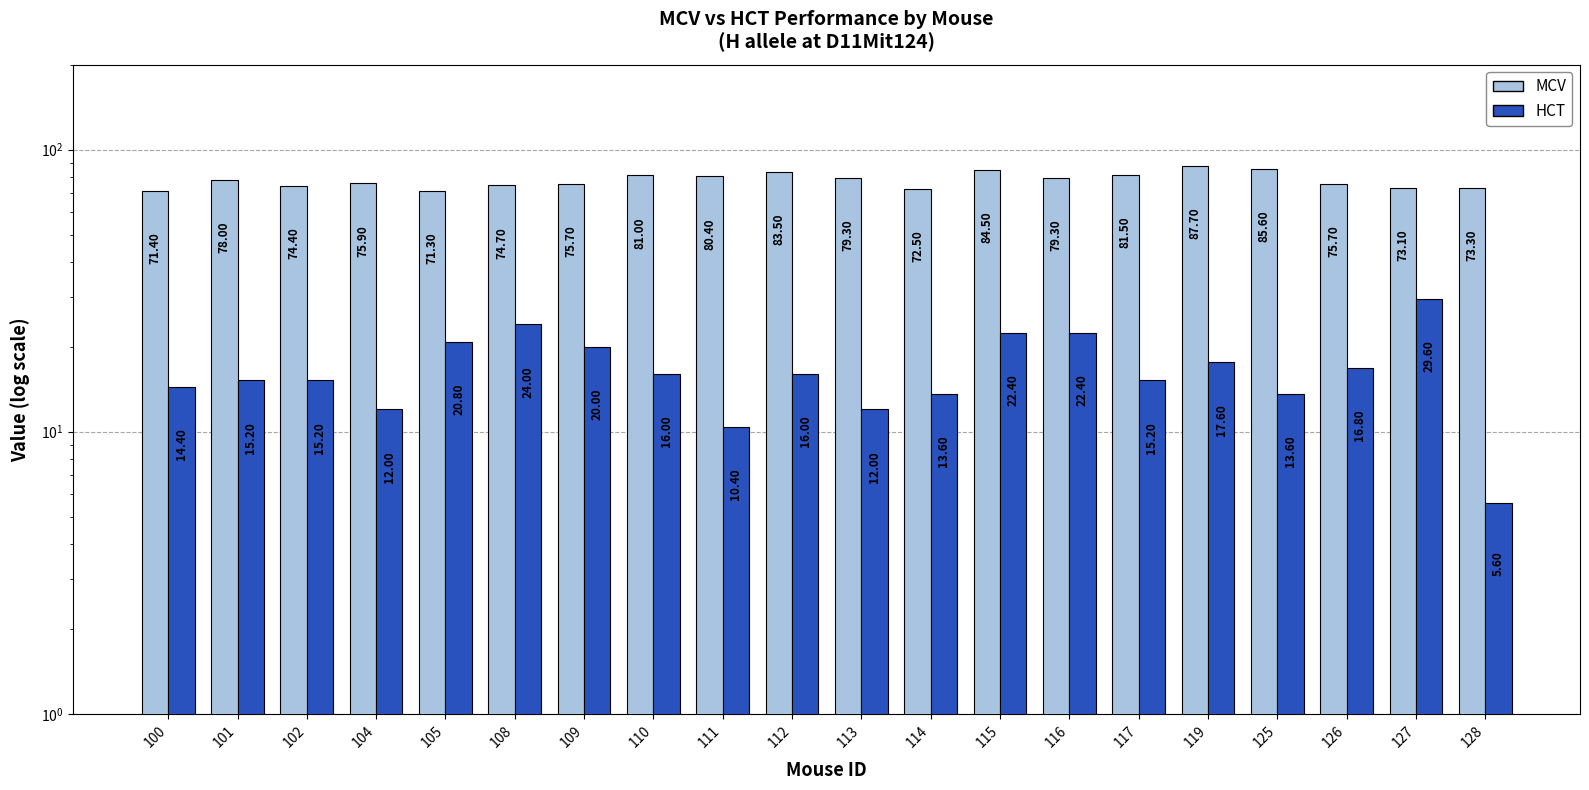

What is the total value across all series at 100?

85.8